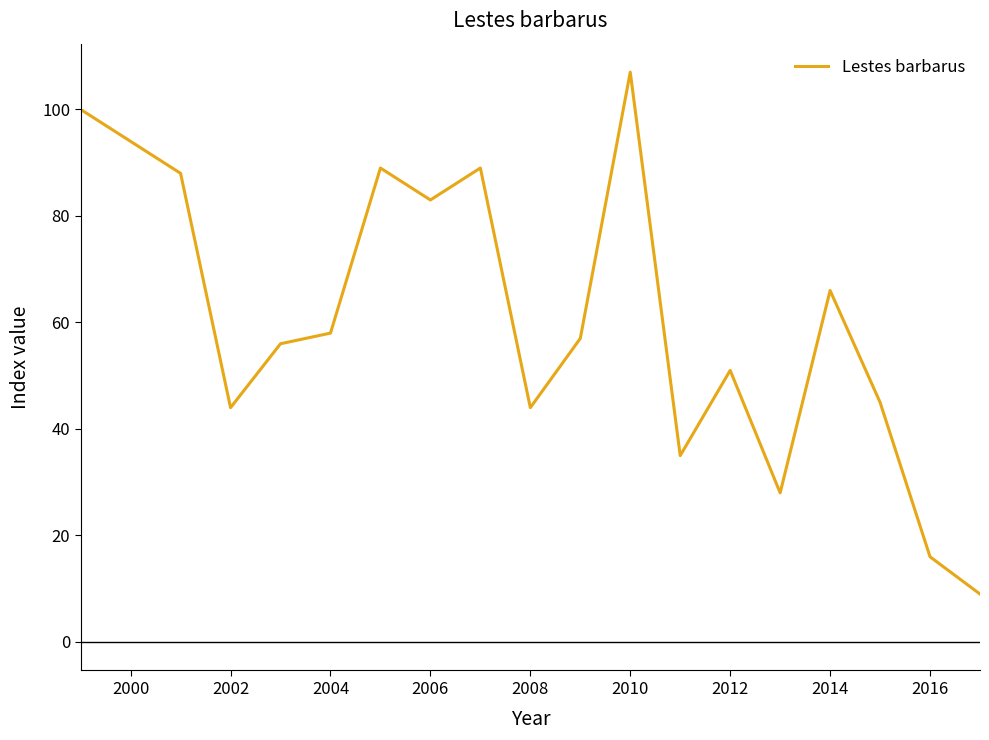

What is the difference between the maximum and minimum values?

98